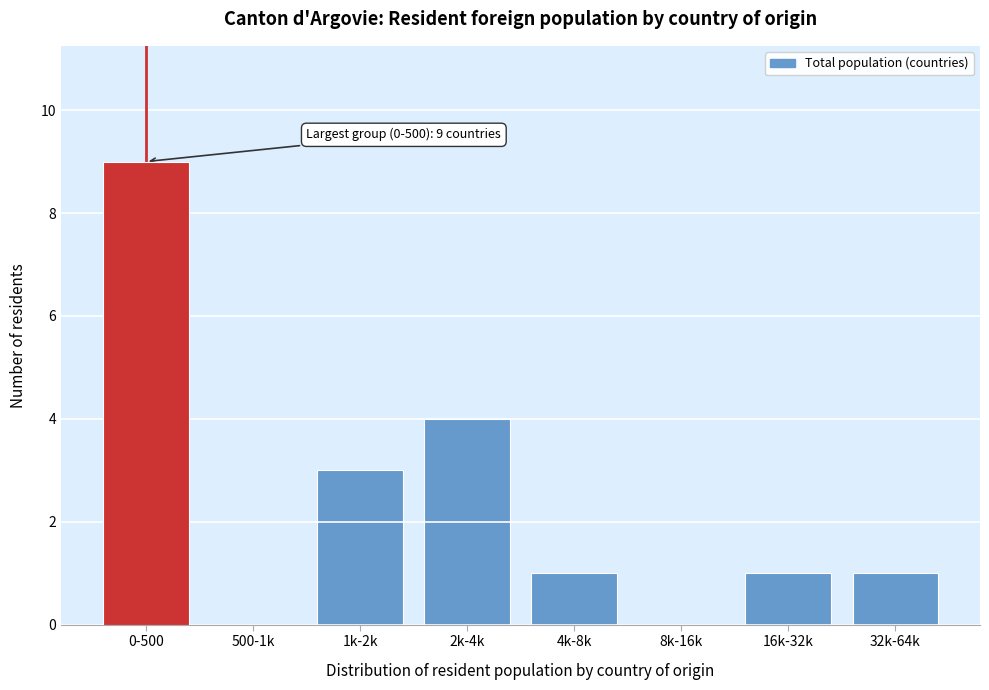

Reading left to right, transcribe all the data shown in this chart.

0-500=9	500-1k=0	1k-2k=3	2k-4k=4	4k-8k=1	8k-16k=0	16k-32k=1	32k-64k=1